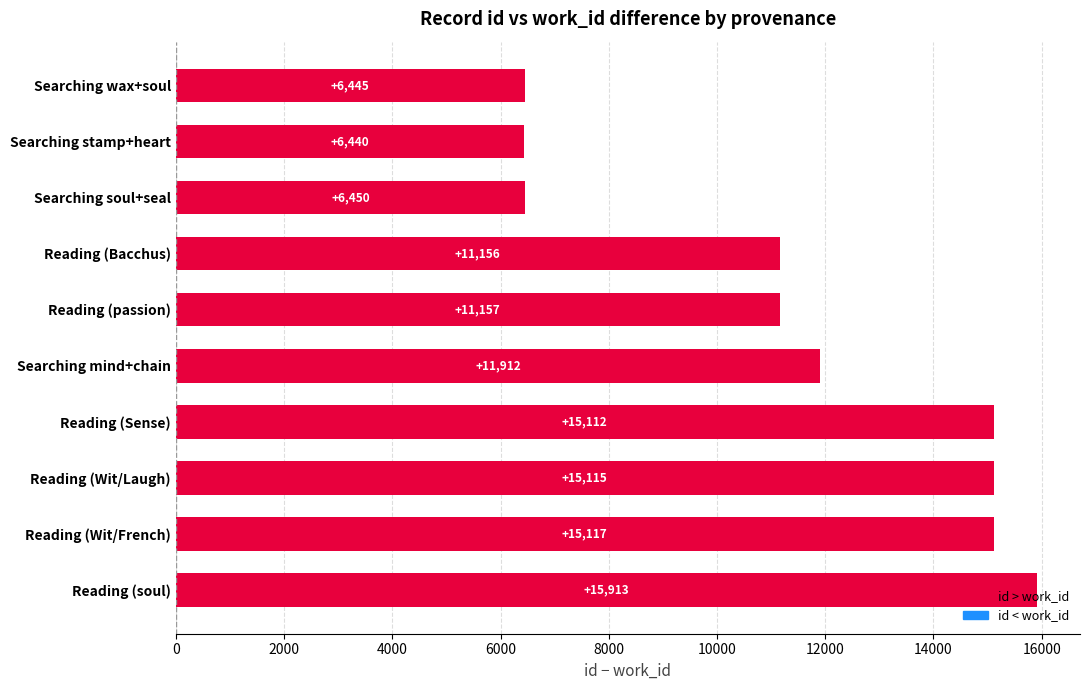

What is the difference between the maximum and minimum values?

9473